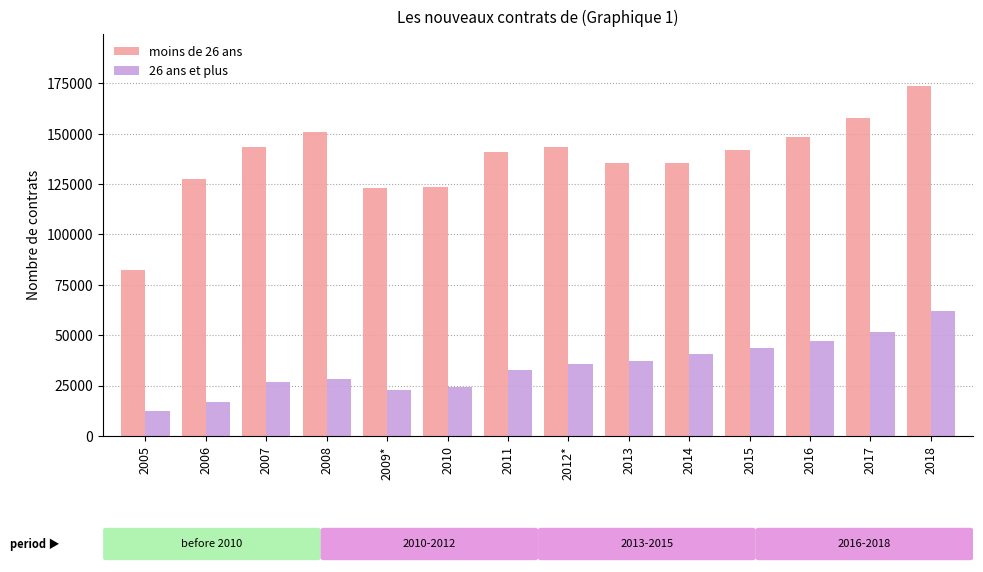

The value of moins de 26 ans at 2006 is 86492. True or false?

False